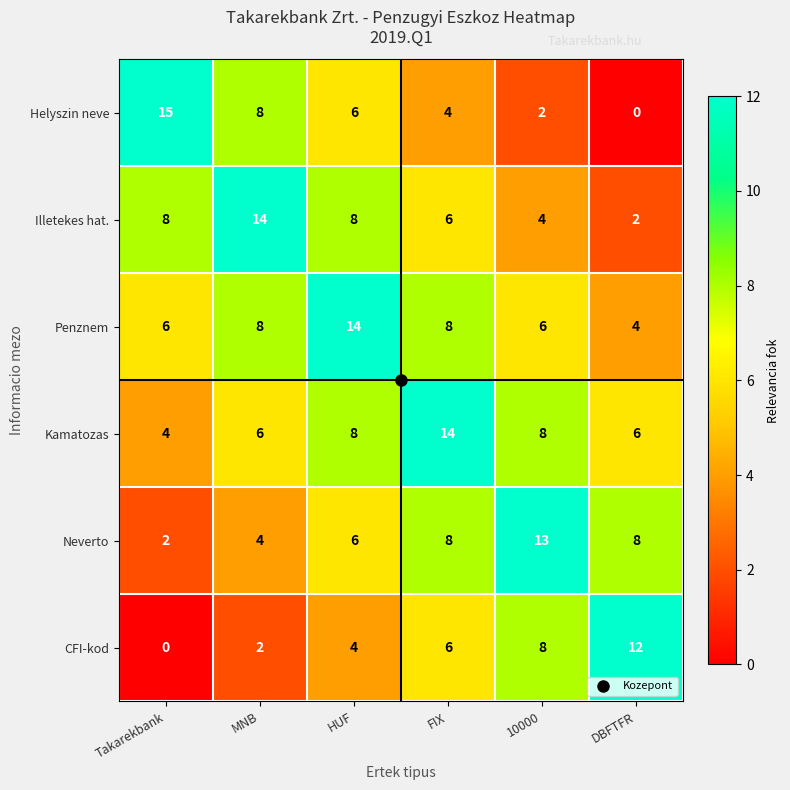

The value of Helyszin neve at MNB is 8. True or false?

True